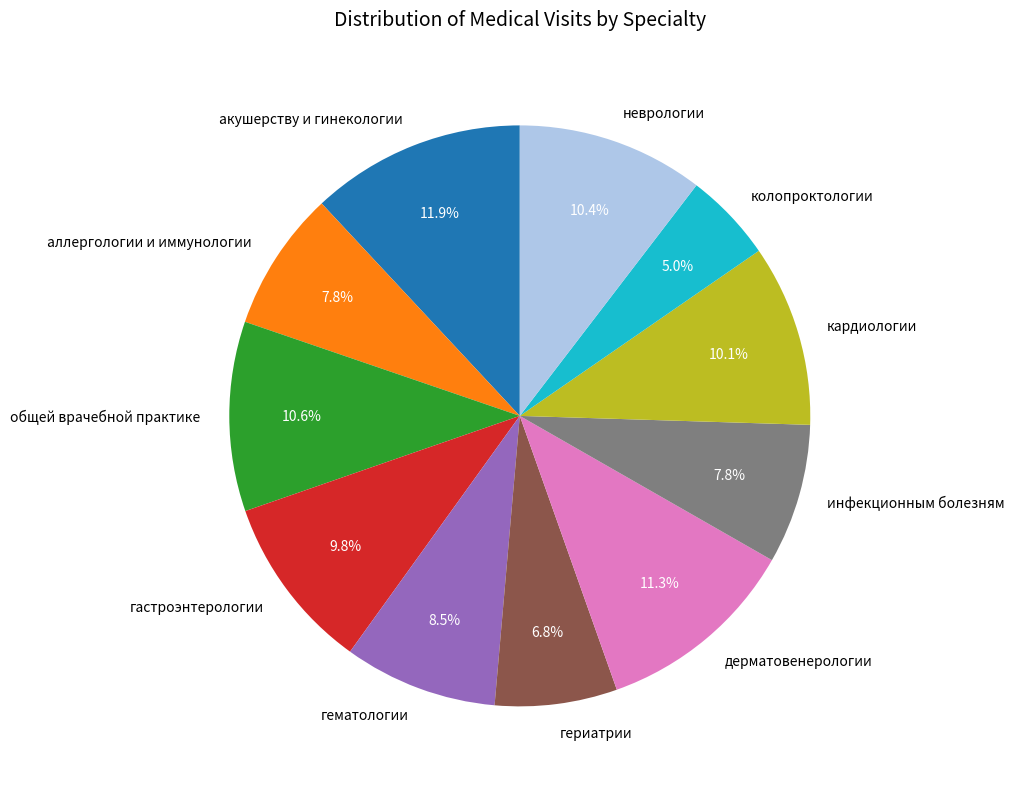

Count the number of slices in the pie.

11